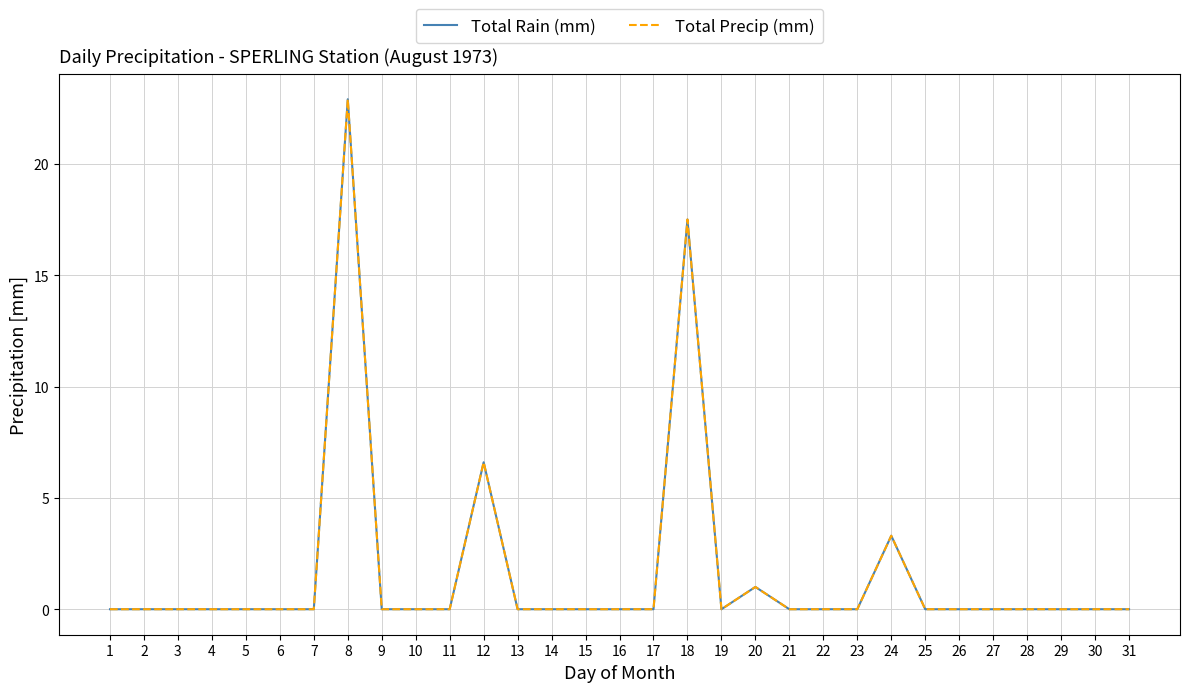

Between 19 and 23, which is larger?

19